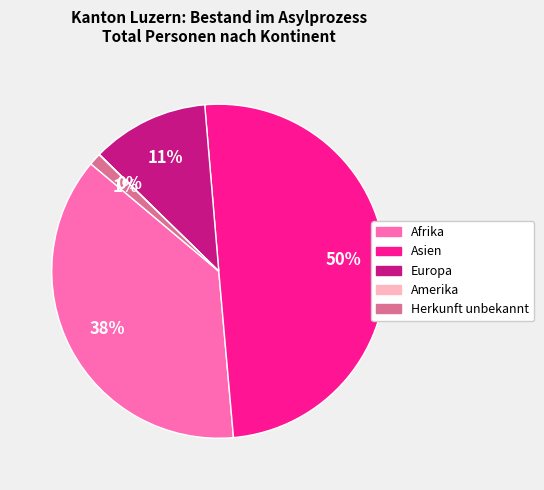

Between Afrika and Herkunft unbekannt, which is larger?

Afrika